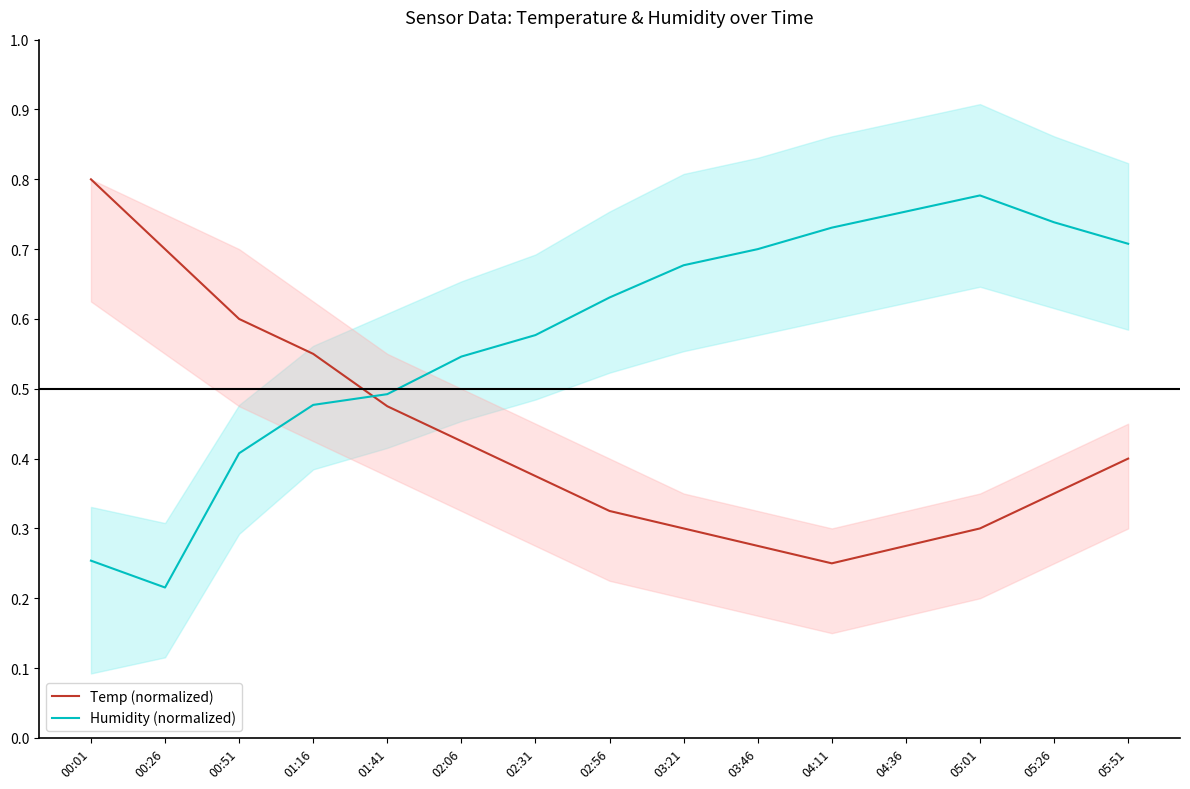

At which category does Humidity (normalized) reach its first local peak?

05:01